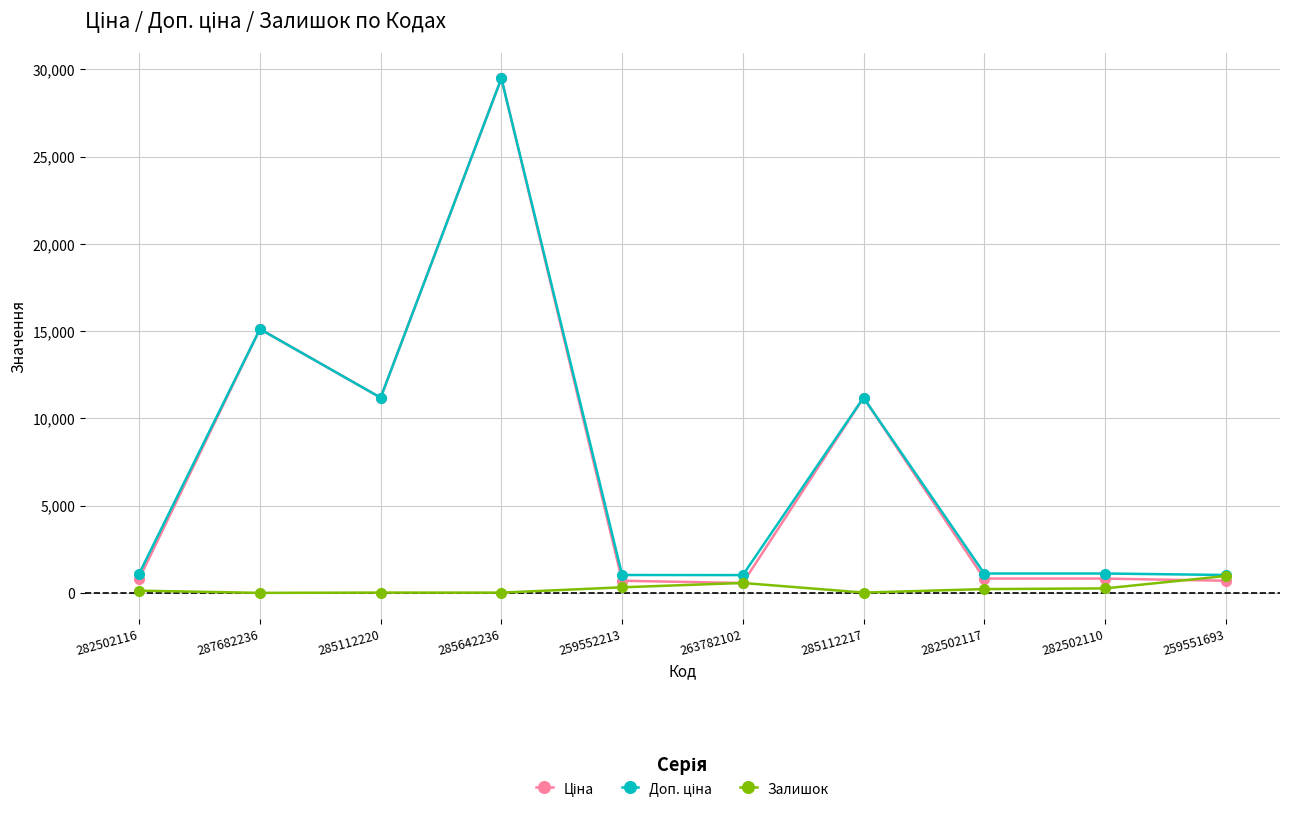

What is the maximum value shown in the chart?

29491.5